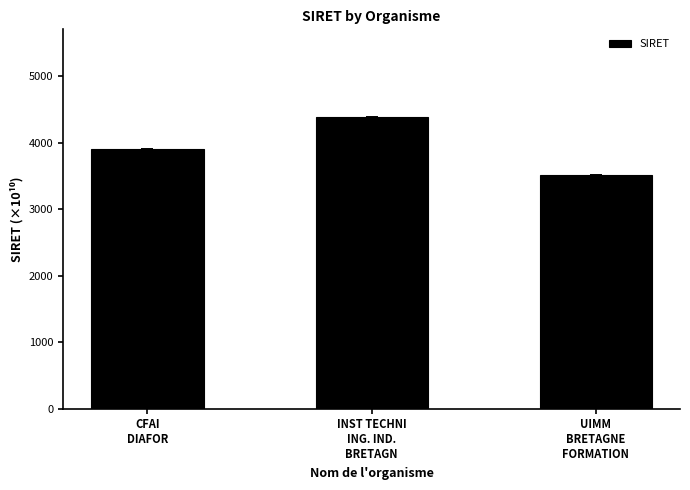

List the labels in order of value, largest first.

INST TECHNI
ING. IND.
BRETAGN, CFAI
DIAFOR, UIMM
BRETAGNE
FORMATION